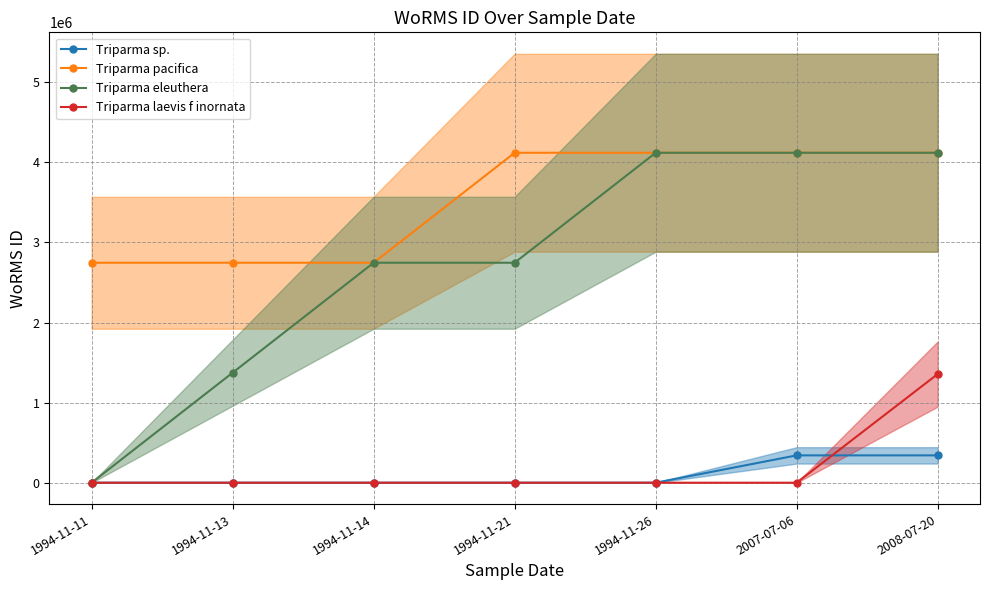

Reading left to right, what are all the values shown in this chart?

Triparma sp.: 0	0	0	0	0	341361	341361
Triparma pacifica: 2747090	2747090	2747090	4120635	4120635	4120635	4120635
Triparma eleuthera: 0	1373543	2747086	2747086	4120629	4120629	4120629
Triparma laevis f inornata: 0	0	0	0	0	0	1356943